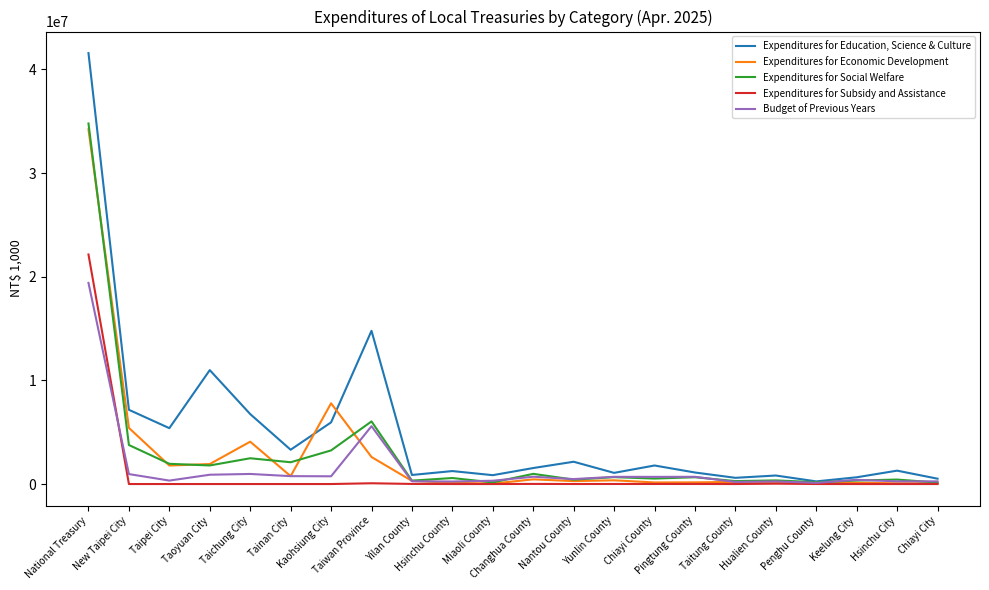

List the series in order of their peak value, lowest first.

Budget of Previous Years, Expenditures for Subsidy and Assistance, Expenditures for Economic Development, Expenditures for Social Welfare, Expenditures for Education, Science & Culture